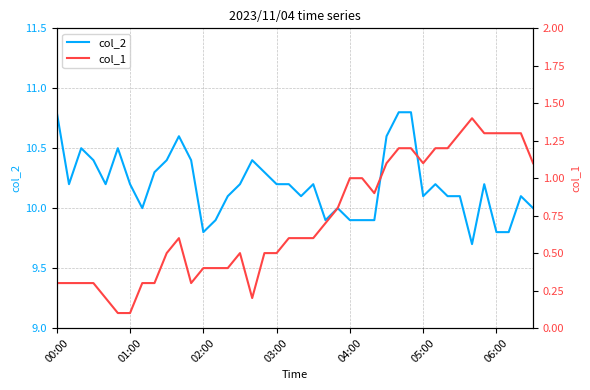

True or false: col_2 and col_1 intersect in this chart.

False